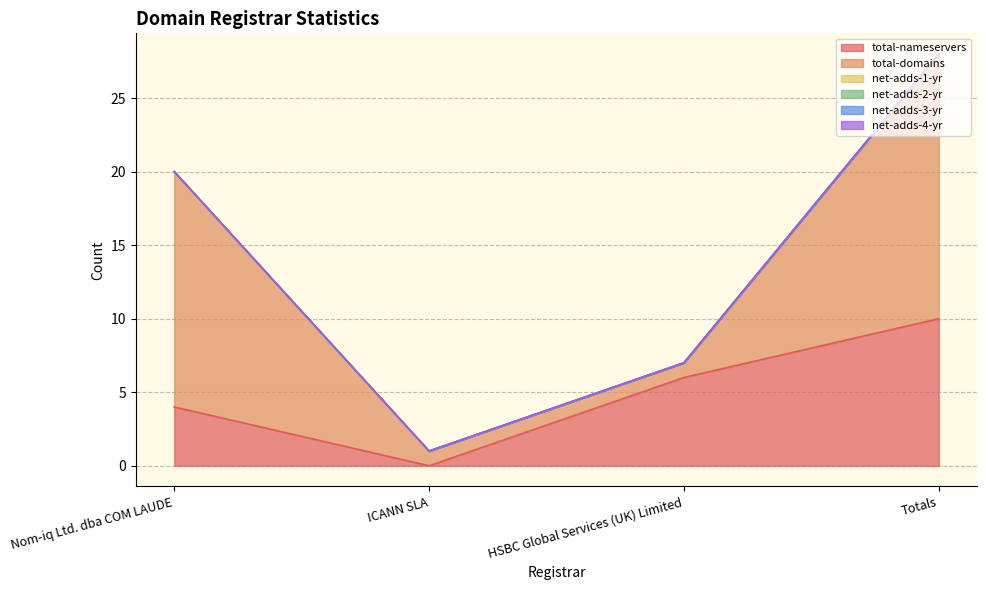

Does the chart have visible grid lines?

Yes